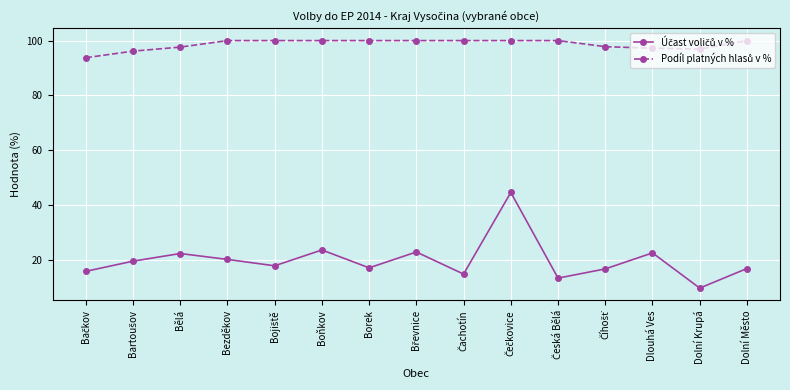

At how many categories does at least one series exceed 64?

15